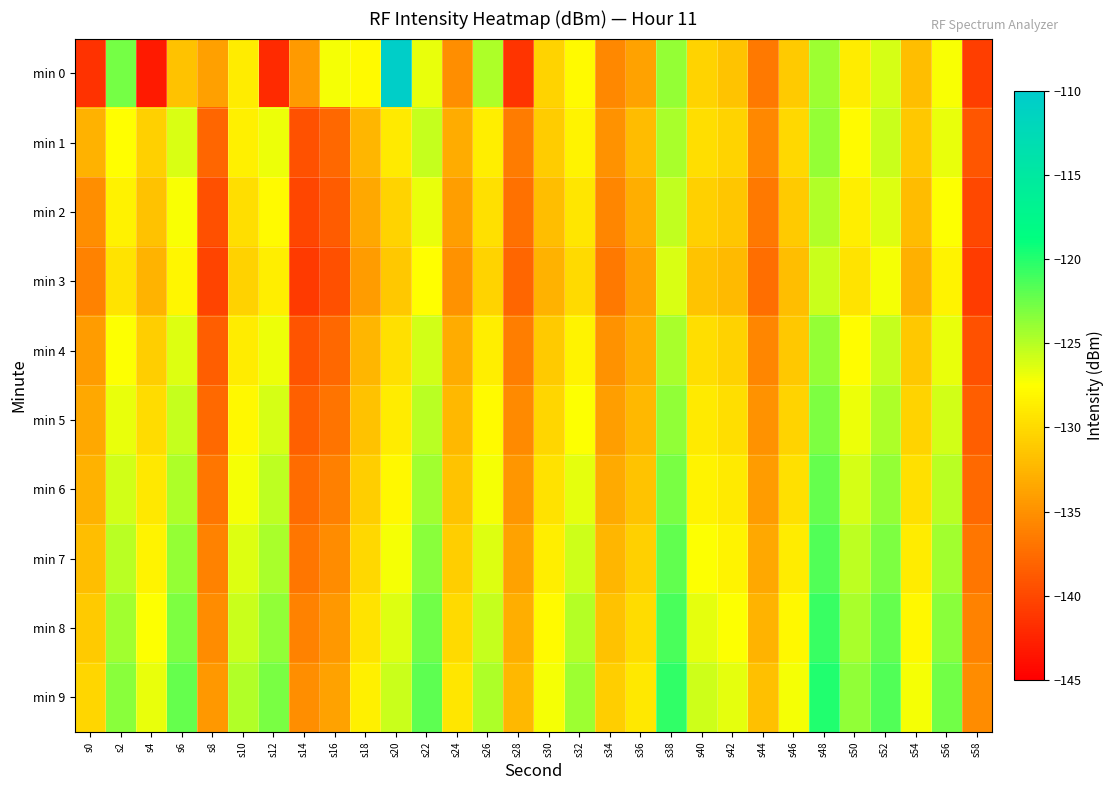

How many categories are shown in the chart?

30